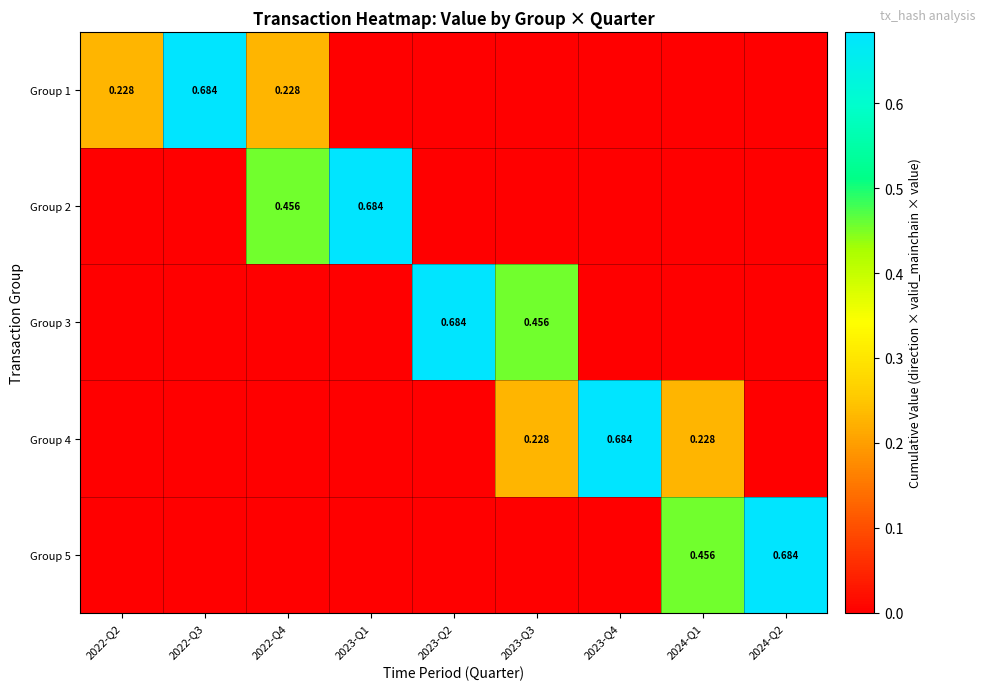

Which series has the largest range (max minus min)?

Group 1